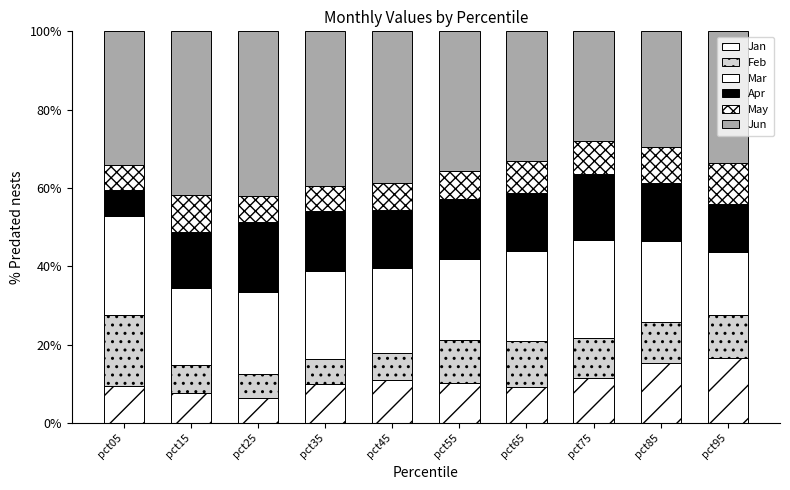

Rank the categories by Feb value from highest to lowest.

pct05, pct65, pct95, pct55, pct85, pct75, pct15, pct45, pct35, pct25